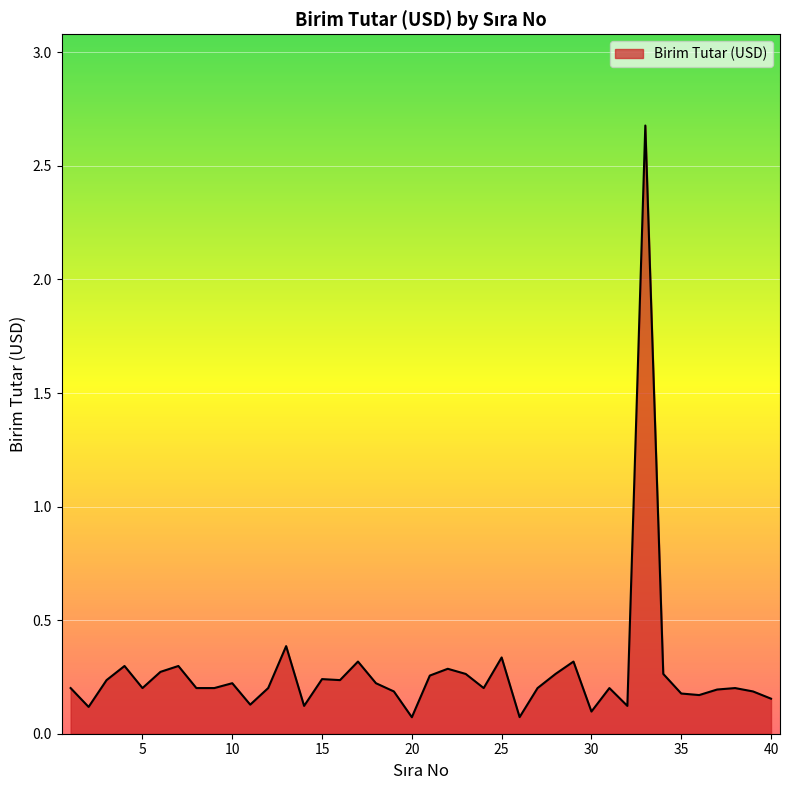

What is the difference between the maximum and minimum values?

2.6